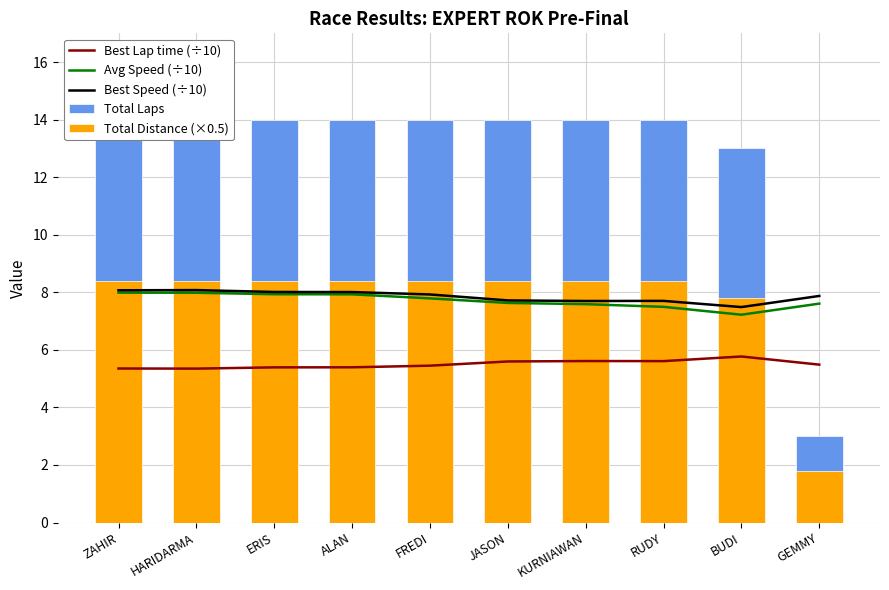

At JASON, list the series in order from largest to smallest.

Total Laps, Total Distance (×0.5), Best Speed (÷10), Avg Speed (÷10), Best Lap time (÷10)